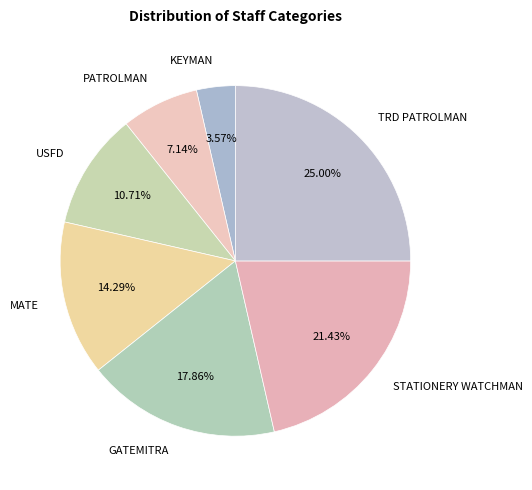

Which slice is the largest?

TRD PATROLMAN